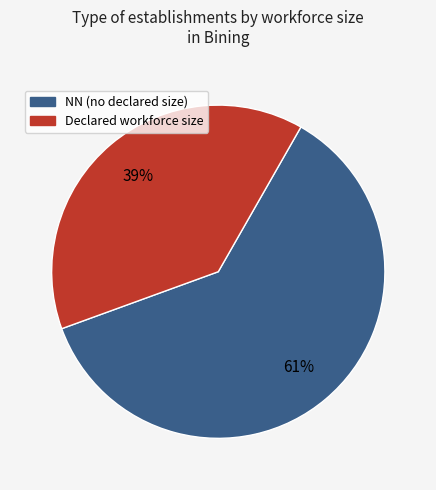

Is there any slice that represents more than half of the pie?

Yes